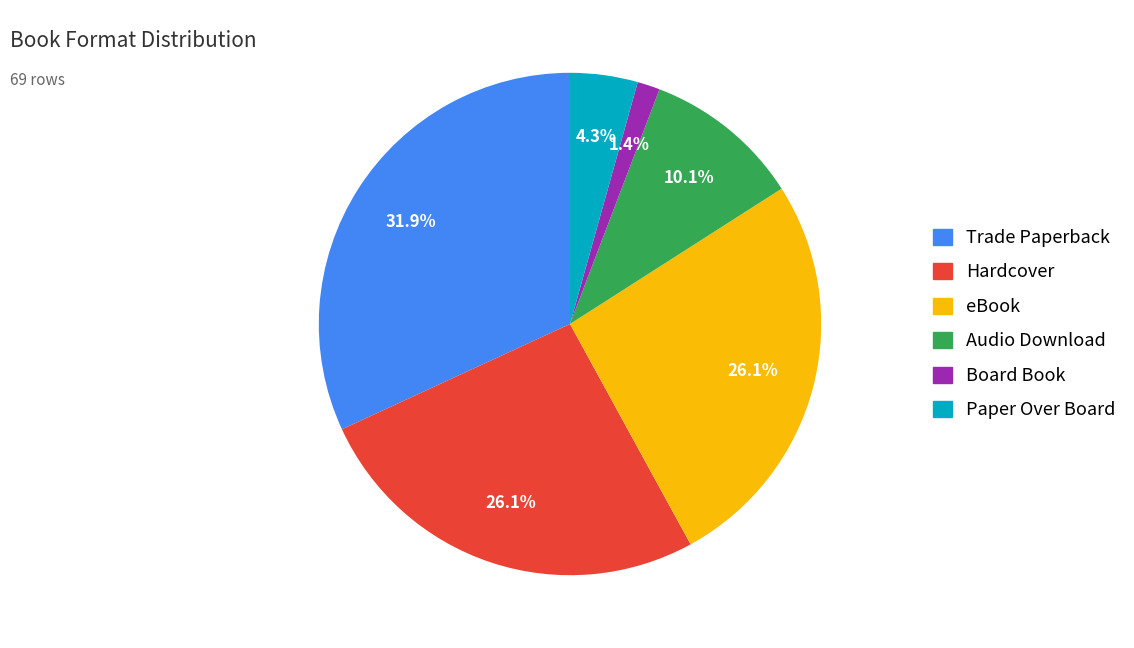

Does any single category account for the majority?

No